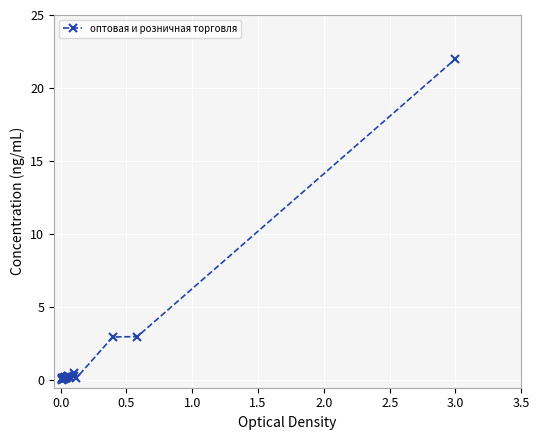

What is the difference between the second highest and second lowest values?

2.9